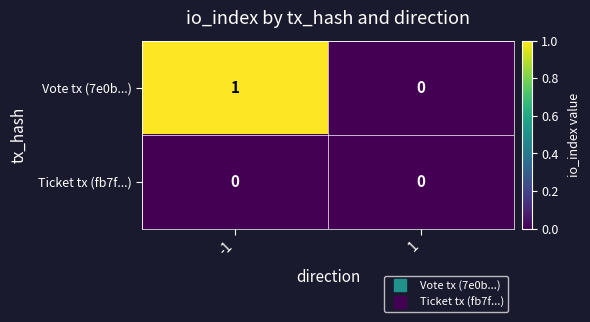

Reading left to right, list all the values displayed in this chart.

Vote tx (7e0b...): -1=1	1=0
Ticket tx (fb7f...): -1=0	1=0